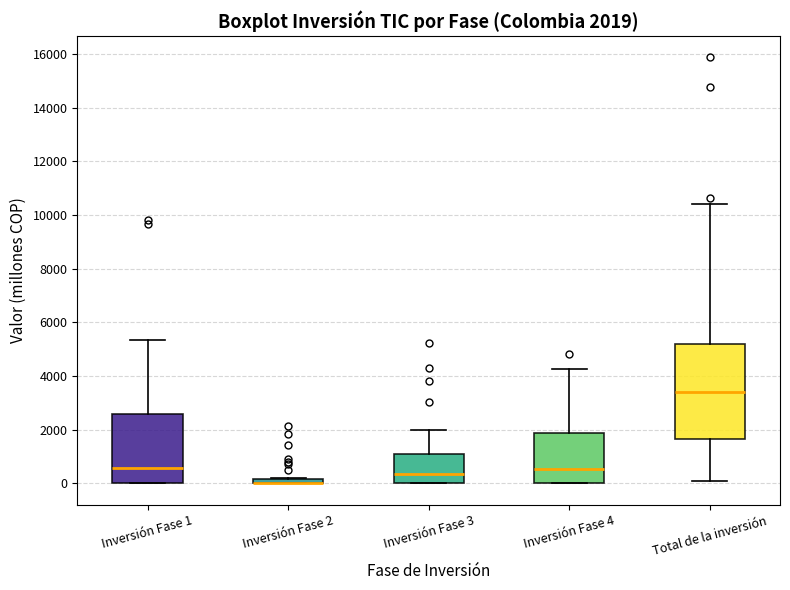

Which box is the tallest, from its lower edge to its upper edge?

Total de la inversión